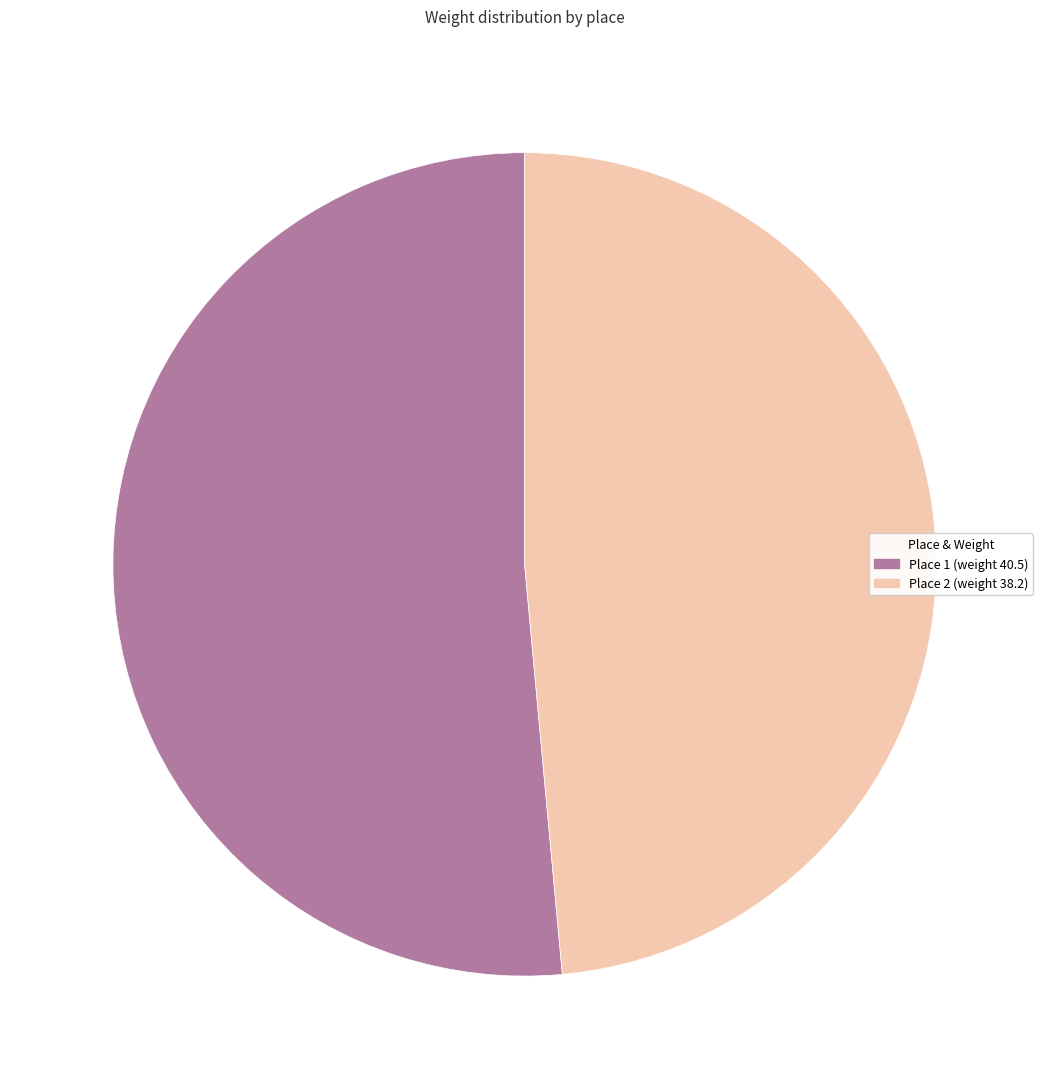

Do Place 2 (weight 38.2) and Place 1 (weight 40.5) together represent more than half of the pie?

Yes